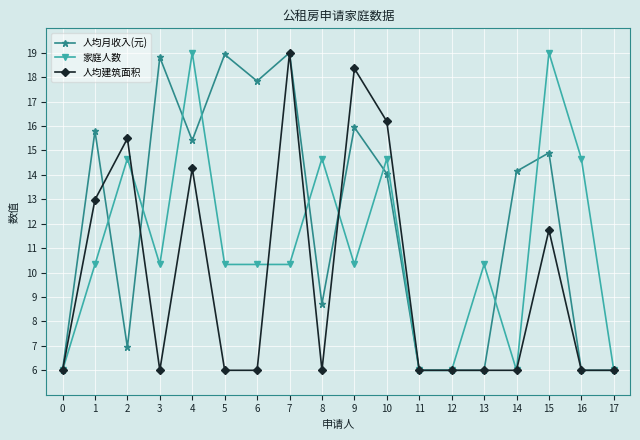

Rank the series by their average value, from highest to lowest.

人均月收入(元), 家庭人数, 人均建筑面积